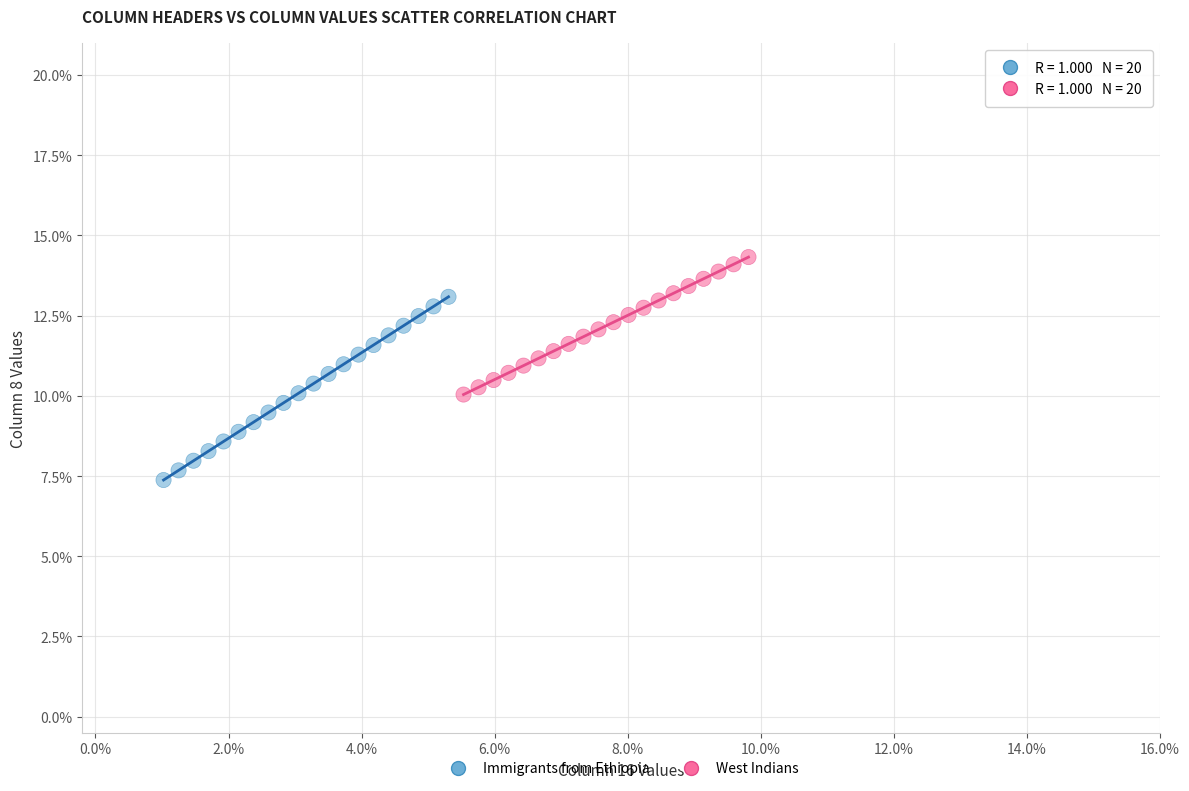

Which series has the largest Y range (max minus min)?

Immigrants from Ethiopia